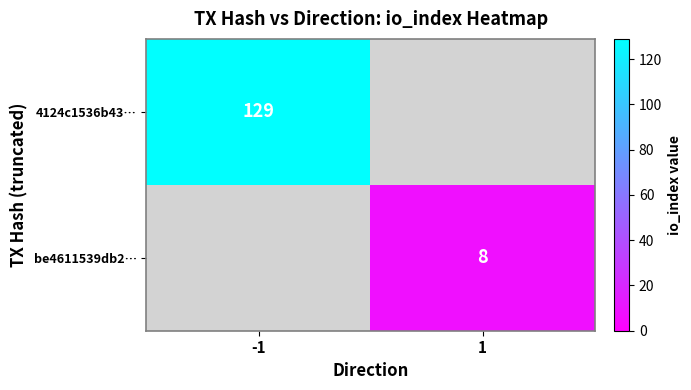

True or false: be4611539db2… has a value of 8 at 1.

True